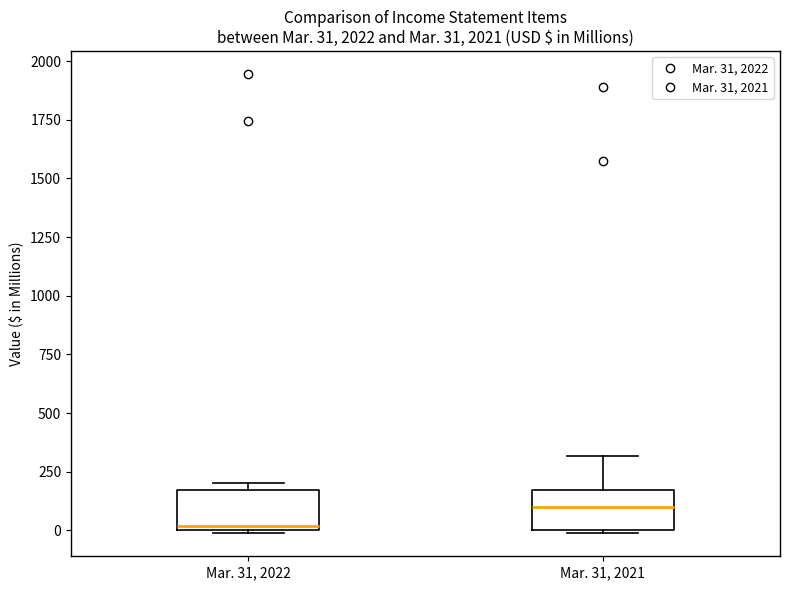

Which box has the lowest median line?

Mar. 31, 2022